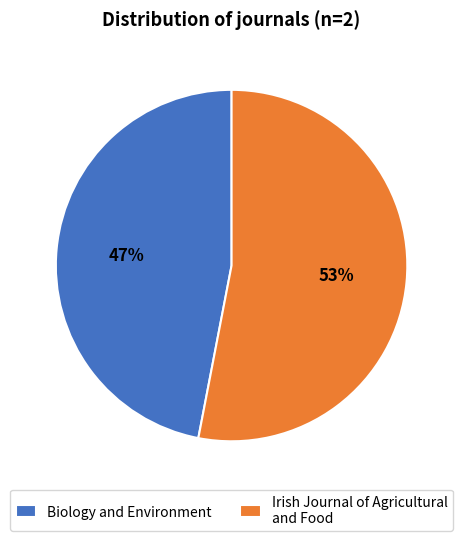

To the nearest percent, what is the difference between the largest and smallest slice percentages?

6%